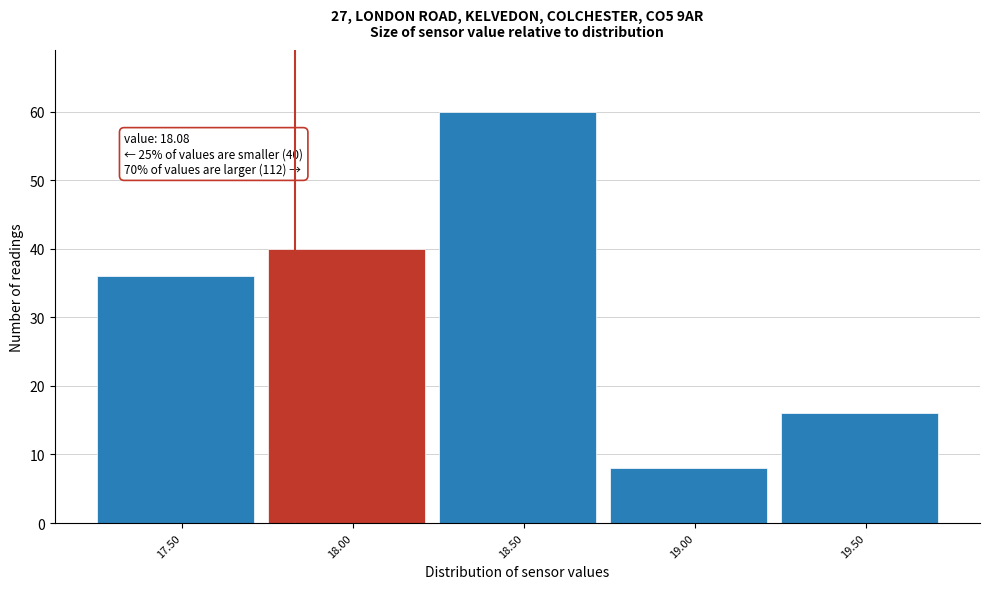

Reading left to right, what are all the values shown in this chart?

17.50=36	18.00=40	18.50=60	19.00=8	19.50=16